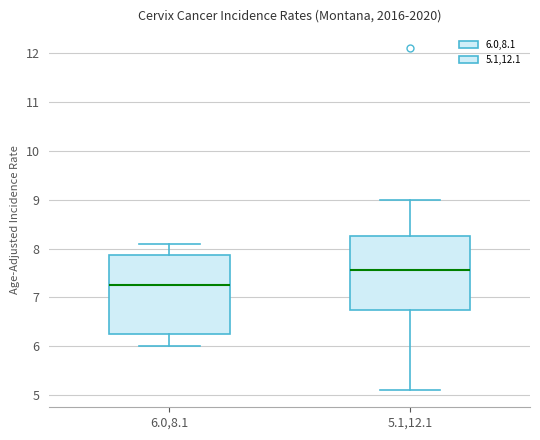

Where is the lower edge of the box for 6.0,8.1 on the y-axis? The values are not printed on the chart, so give them approximately, as read against the axis.

6.3